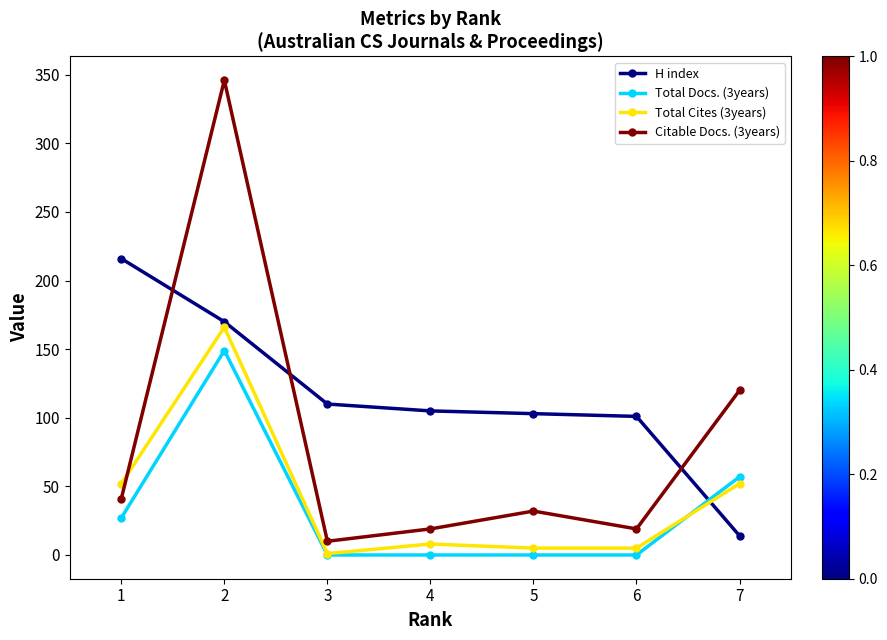

What value does the Total Cites (3years) series have at 2?

166